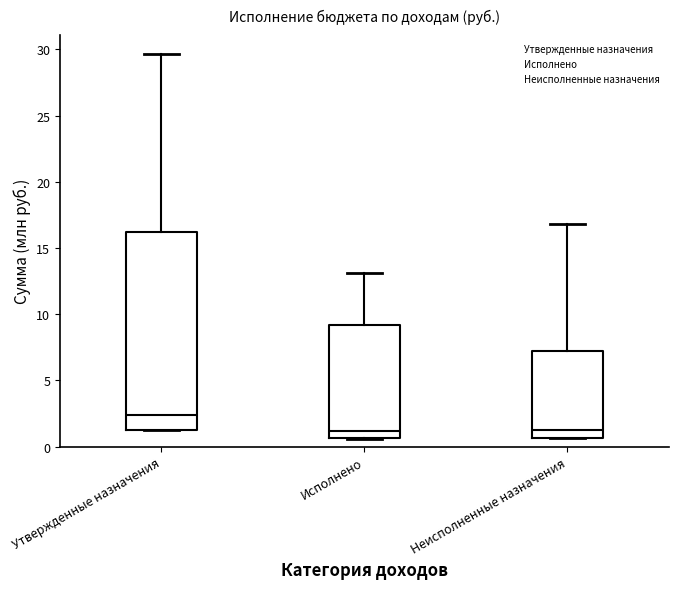

Reading left to right, transcribe this box plot: for each box, give where its median line is, the range the box spans, and where its two whiskers end, as read against the y-axis. The values are not printed on the chart, so give them approximately, as read against the axis.

Утвержденные назначения: median 2.5, box 1.5 to 16.0, whiskers 1.0 to 29.5
Исполнено: median 1.0, box 0.5 to 9.0, whiskers 0.5 to 13.0
Неисполненные назначения: median 1.0, box 0.5 to 7.0, whiskers 0.5 to 17.0